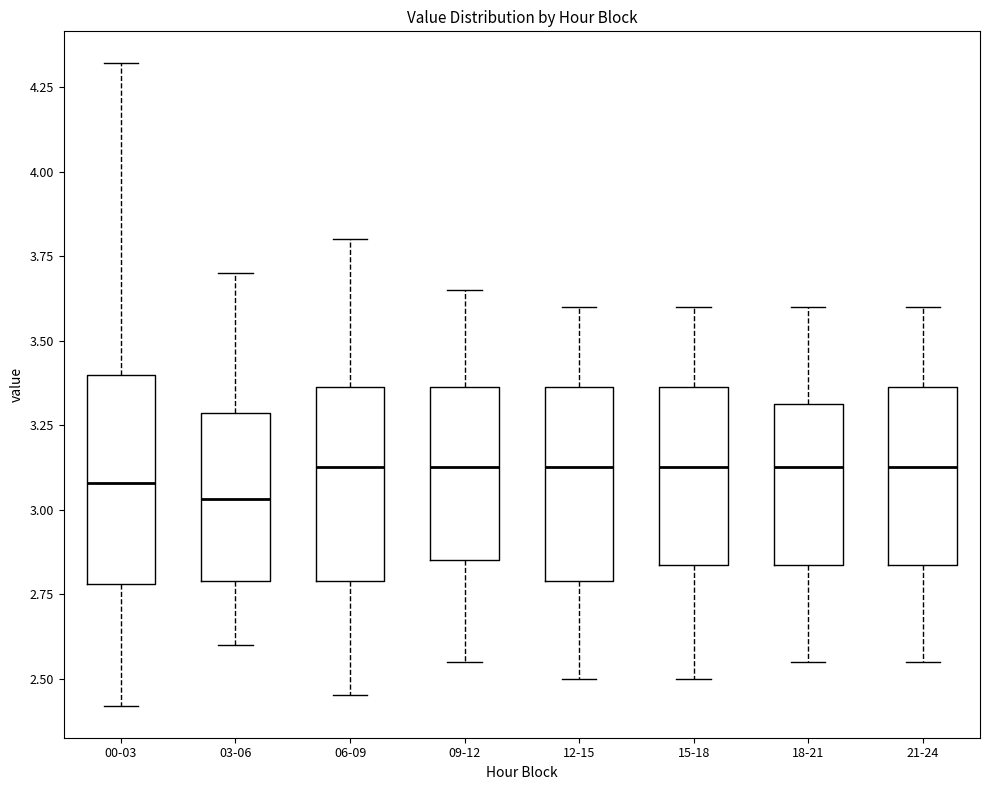

Where does the upper whisker of the box for 15-18 end on the y-axis? The values are not printed on the chart, so give them approximately, as read against the axis.

3.60